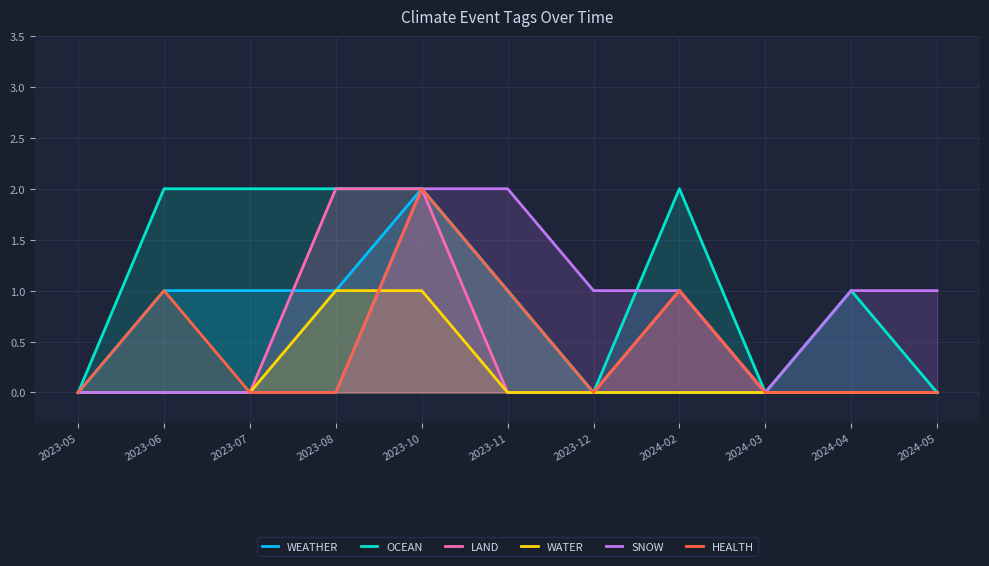

At 2023-05, list the series in order from smallest to largest.

WEATHER, OCEAN, LAND, WATER, SNOW, HEALTH